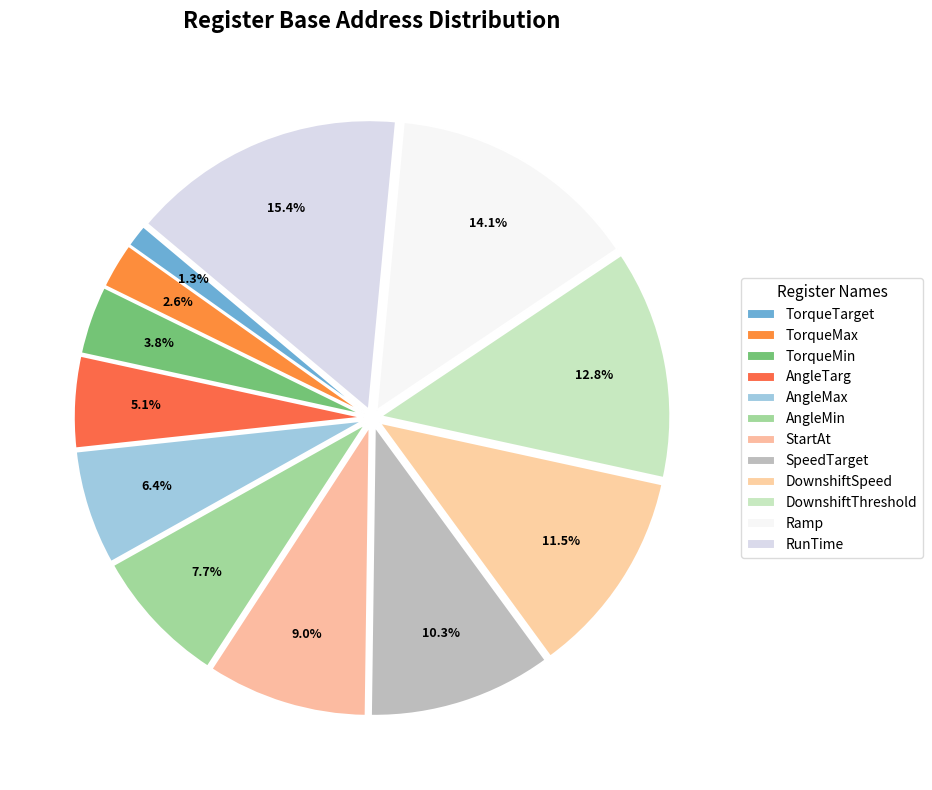

How many segments does this pie chart have?

12